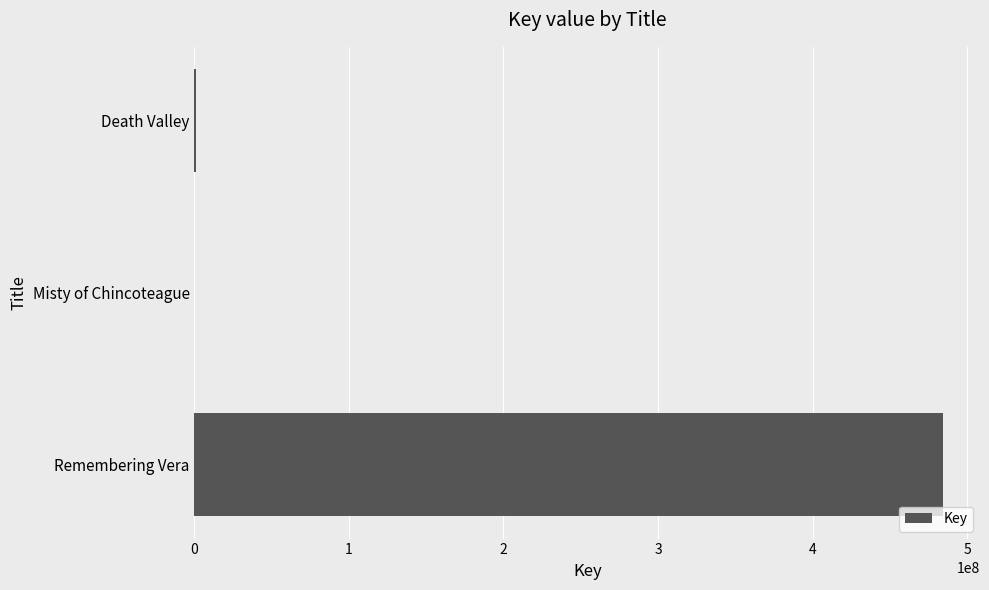

What is the sum of all values?

485367386